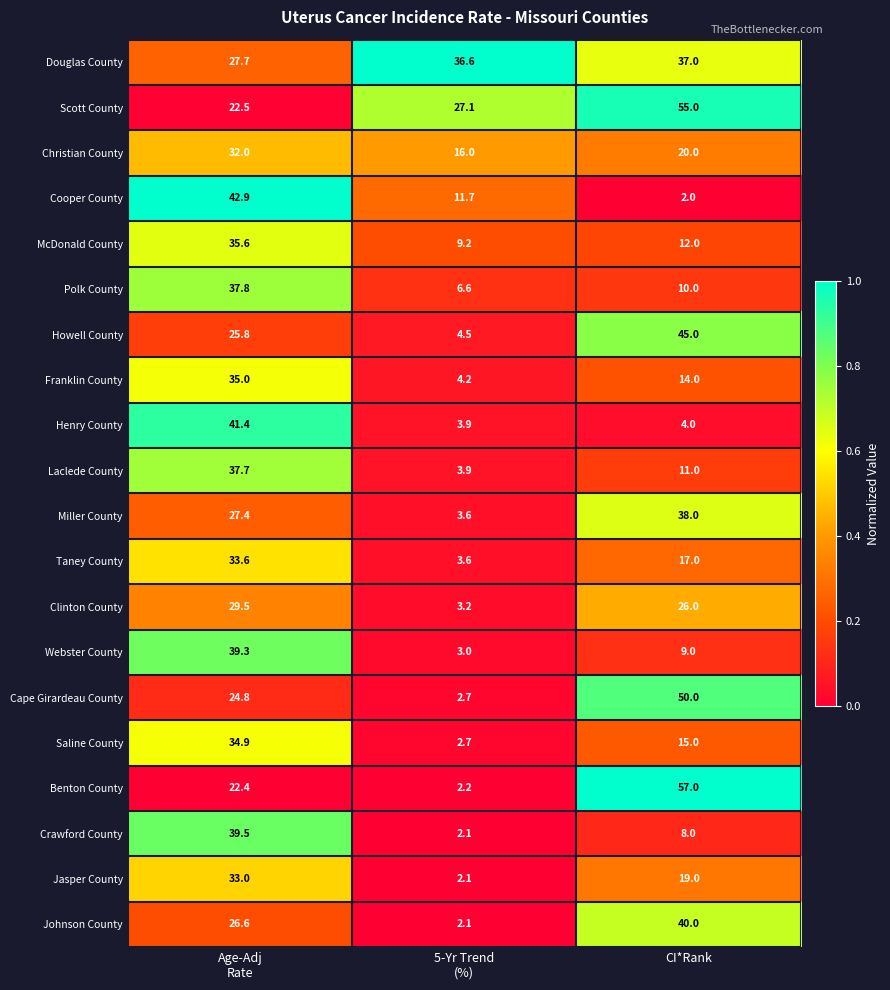

Is it true that Benton County equals 18.6 at CI*Rank?

False